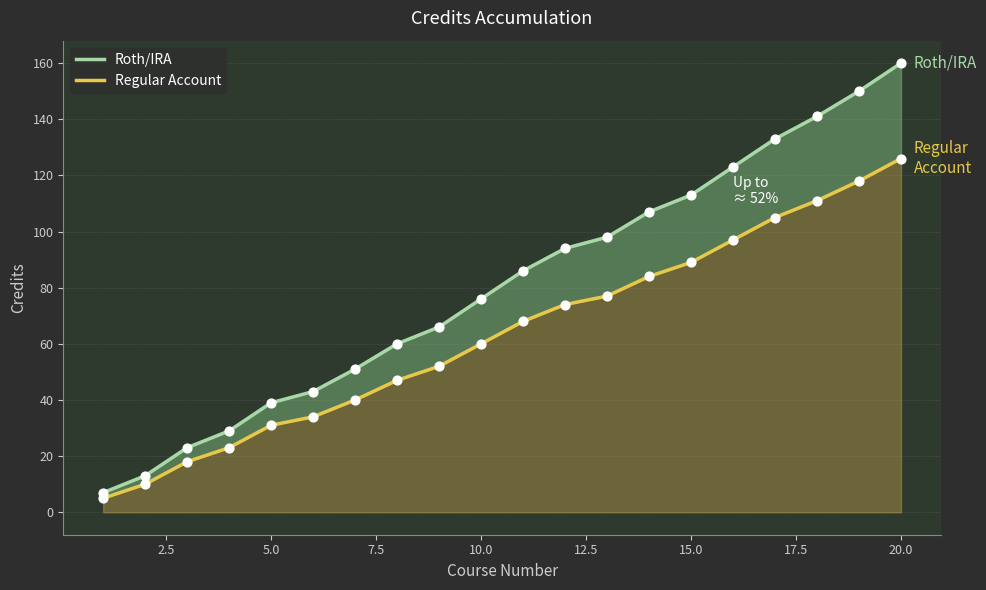

Which series has the largest total across all categories?

Roth/IRA